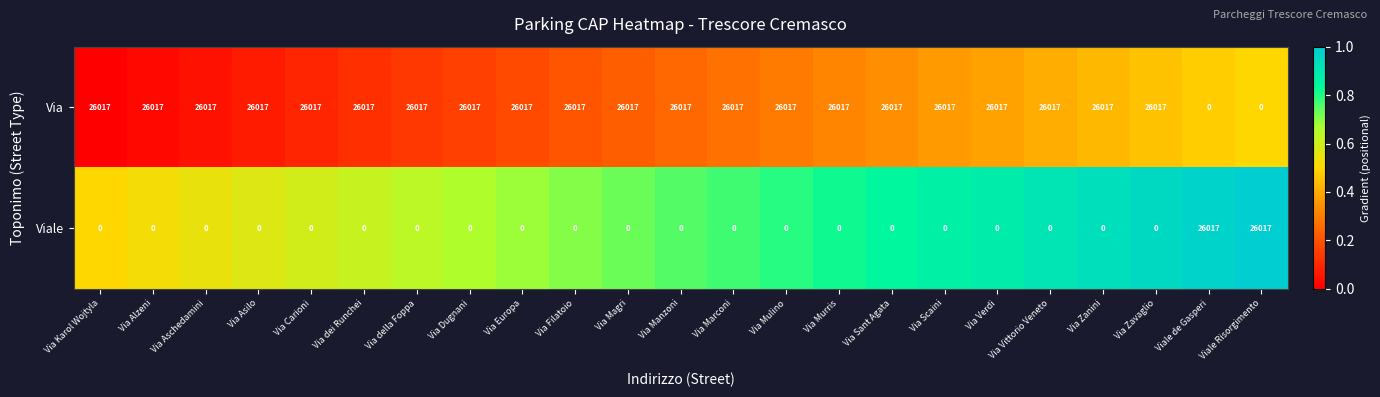

What value does the Via series have at Via Magri, to the nearest 50?

26000